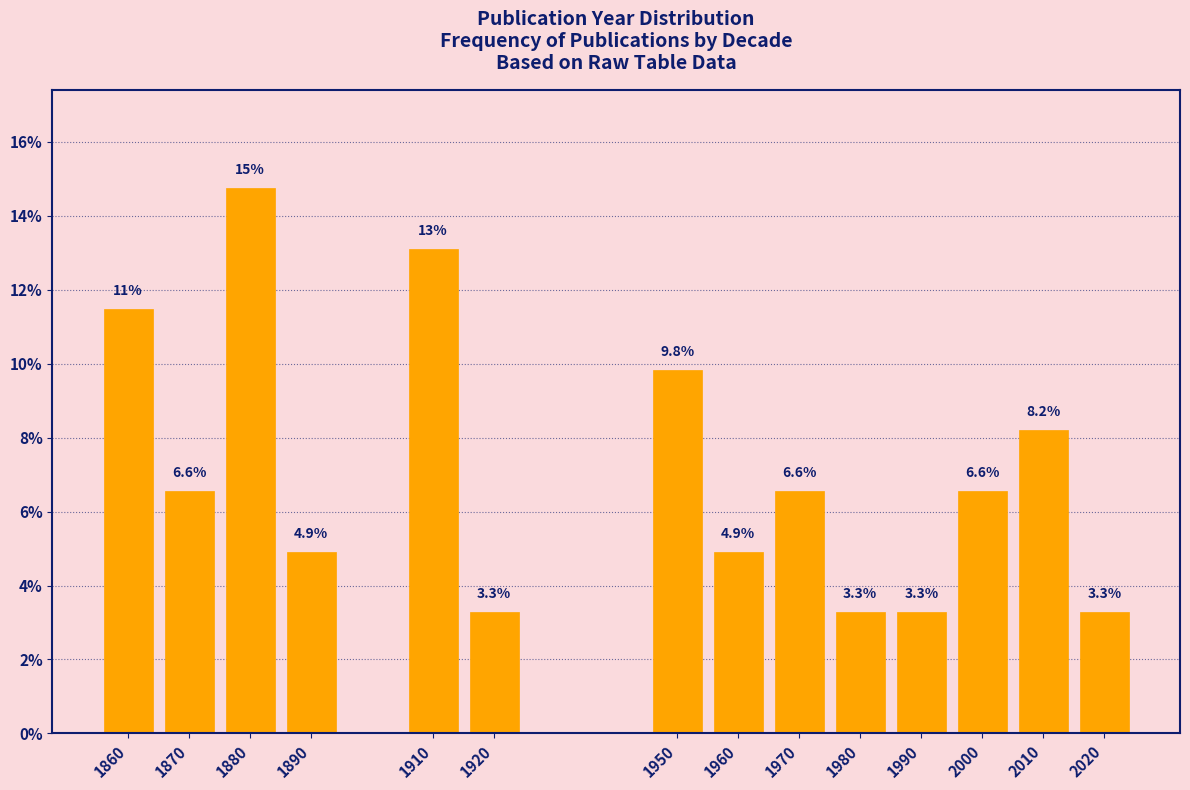

Reading right to left, extract all data points from this chart.

2020=3.3	2010=8.2	2000=6.6	1990=3.3	1980=3.3	1970=6.6	1960=4.9	1950=9.8	1920=3.3	1910=13.1	1890=4.9	1880=14.8	1870=6.6	1860=11.5